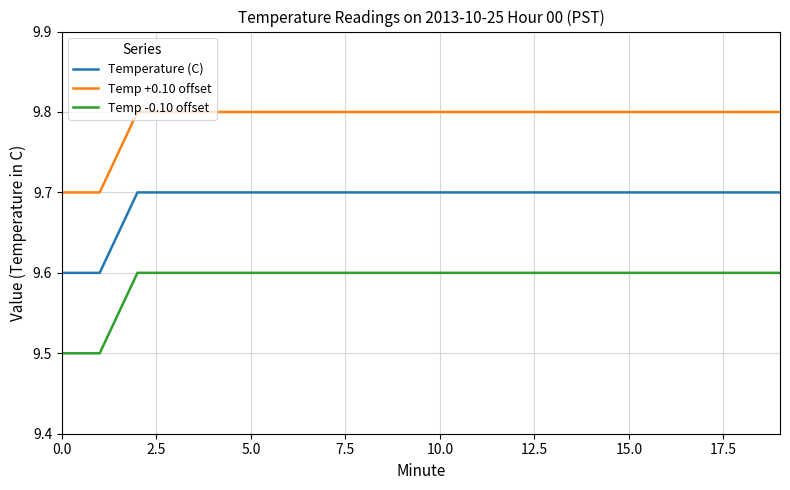

What is the greatest value displayed?

9.8